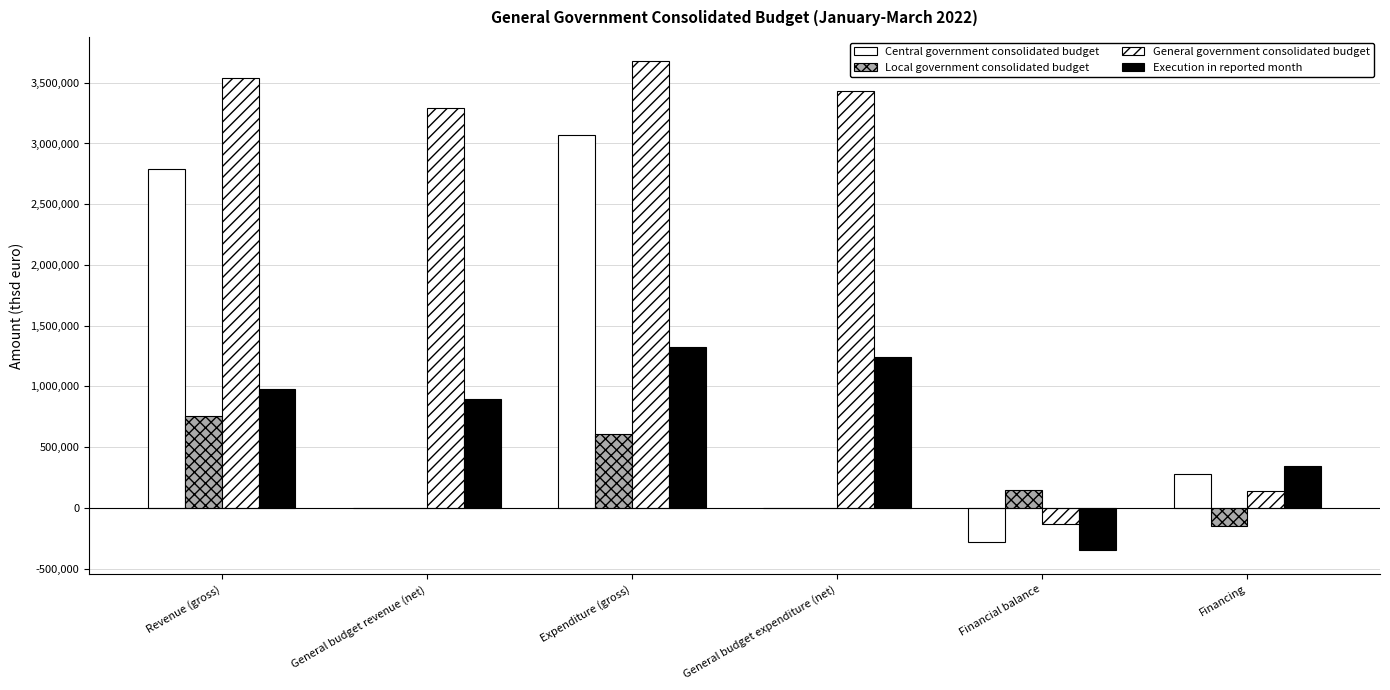

Count the number of categories in the chart.

6